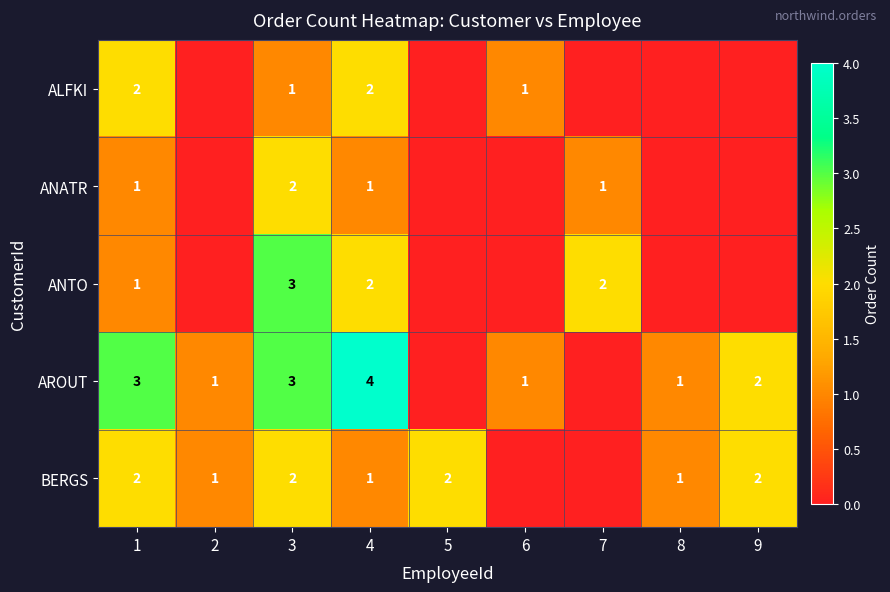

At how many categories does at least one series exceed 2?

3